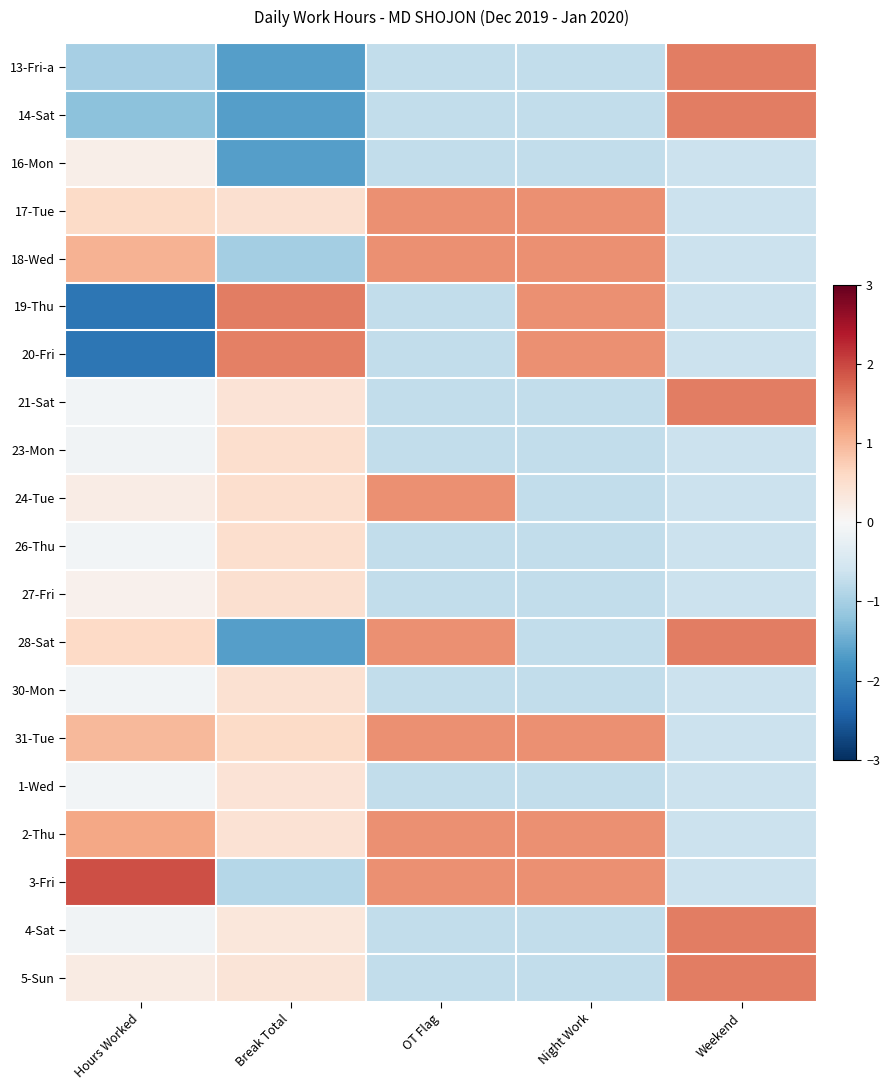

Reading left to right, transcribe all the data shown in this chart.

13-Fri-a: Hours Worked=-1.0	Break Total=-1.7	OT Flag=-0.7	Night Work=-0.7	Weekend=1.5
14-Sat: Hours Worked=-1.2	Break Total=-1.7	OT Flag=-0.7	Night Work=-0.7	Weekend=1.5
16-Mon: Hours Worked=0.2	Break Total=-1.7	OT Flag=-0.7	Night Work=-0.7	Weekend=-0.7
17-Tue: Hours Worked=0.6	Break Total=0.5	OT Flag=1.4	Night Work=1.4	Weekend=-0.7
18-Wed: Hours Worked=1.1	Break Total=-1.0	OT Flag=1.4	Night Work=1.4	Weekend=-0.7
19-Thu: Hours Worked=-2.2	Break Total=1.5	OT Flag=-0.7	Night Work=1.4	Weekend=-0.7
20-Fri: Hours Worked=-2.2	Break Total=1.5	OT Flag=-0.7	Night Work=1.4	Weekend=-0.7
21-Sat: Hours Worked=-0.1	Break Total=0.4	OT Flag=-0.7	Night Work=-0.7	Weekend=1.5
23-Mon: Hours Worked=-0.1	Break Total=0.5	OT Flag=-0.7	Night Work=-0.7	Weekend=-0.7
24-Tue: Hours Worked=0.2	Break Total=0.5	OT Flag=1.4	Night Work=-0.7	Weekend=-0.7
26-Thu: Hours Worked=-0.1	Break Total=0.5	OT Flag=-0.7	Night Work=-0.7	Weekend=-0.7
27-Fri: Hours Worked=0.1	Break Total=0.5	OT Flag=-0.7	Night Work=-0.7	Weekend=-0.7
28-Sat: Hours Worked=0.6	Break Total=-1.7	OT Flag=1.4	Night Work=-0.7	Weekend=1.5
30-Mon: Hours Worked=-0.1	Break Total=0.4	OT Flag=-0.7	Night Work=-0.7	Weekend=-0.7
31-Tue: Hours Worked=1.0	Break Total=0.6	OT Flag=1.4	Night Work=1.4	Weekend=-0.7
1-Wed: Hours Worked=-0.1	Break Total=0.4	OT Flag=-0.7	Night Work=-0.7	Weekend=-0.7
2-Thu: Hours Worked=1.2	Break Total=0.4	OT Flag=1.4	Night Work=1.4	Weekend=-0.7
3-Fri: Hours Worked=1.9	Break Total=-0.9	OT Flag=1.4	Night Work=1.4	Weekend=-0.7
4-Sat: Hours Worked=-0.1	Break Total=0.3	OT Flag=-0.7	Night Work=-0.7	Weekend=1.5
5-Sun: Hours Worked=0.2	Break Total=0.4	OT Flag=-0.7	Night Work=-0.7	Weekend=1.5